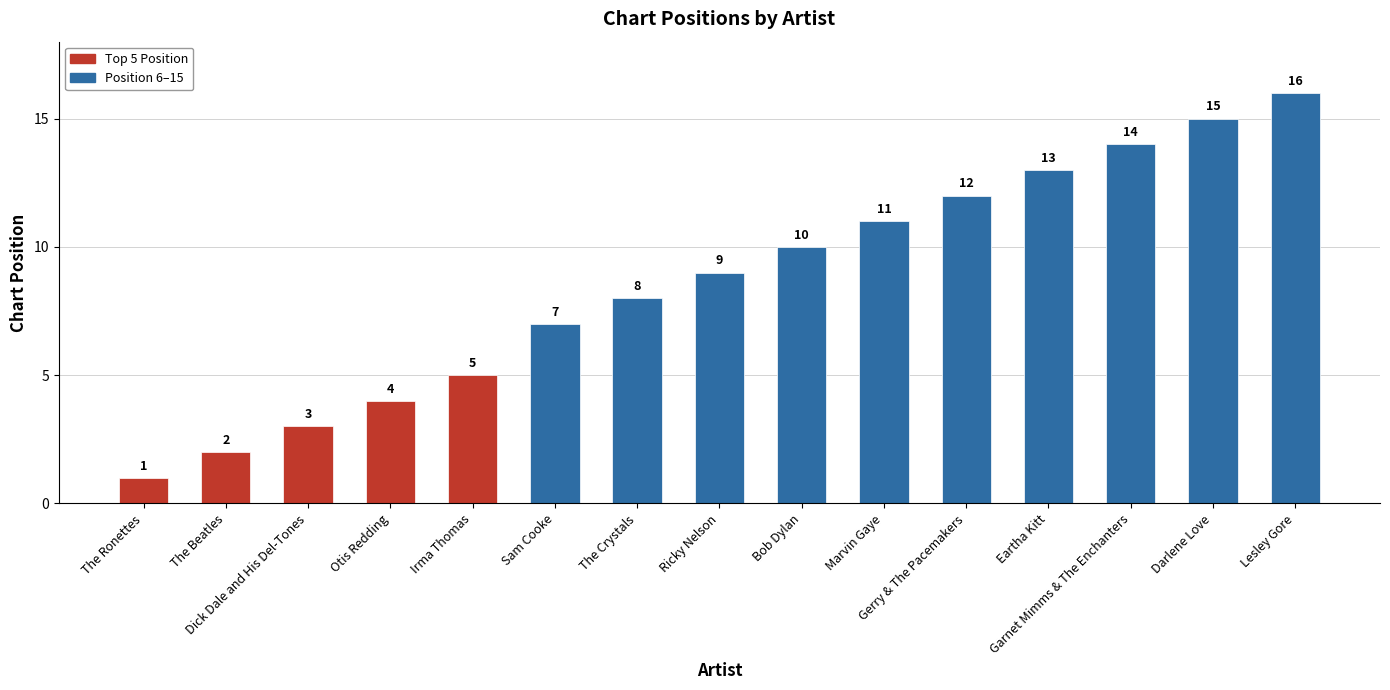

Does the chart contain any negative values?

No